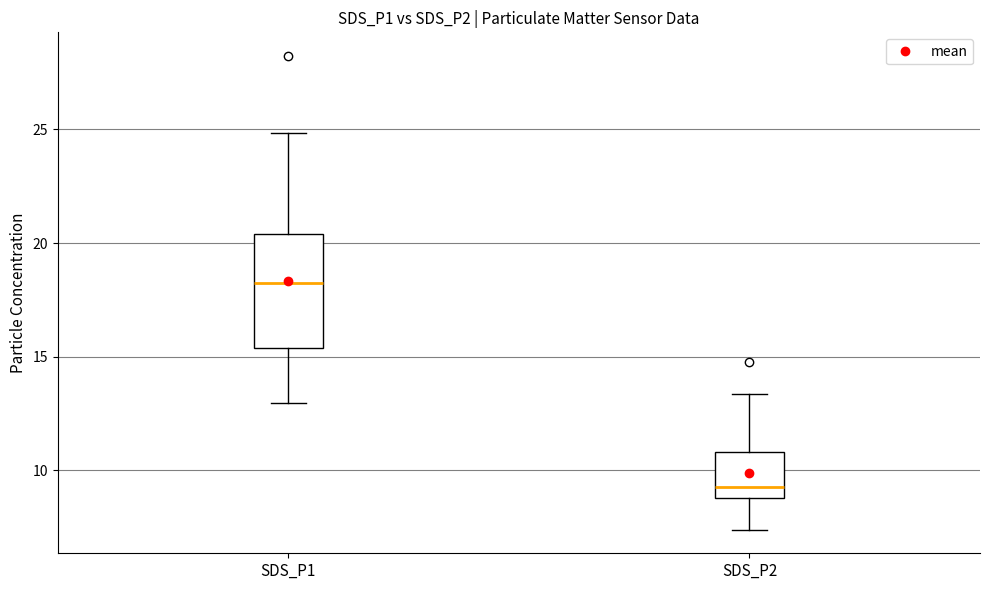

Where does the lower whisker of the box for SDS_P1 end on the y-axis? The values are not printed on the chart, so give them approximately, as read against the axis.

13.0